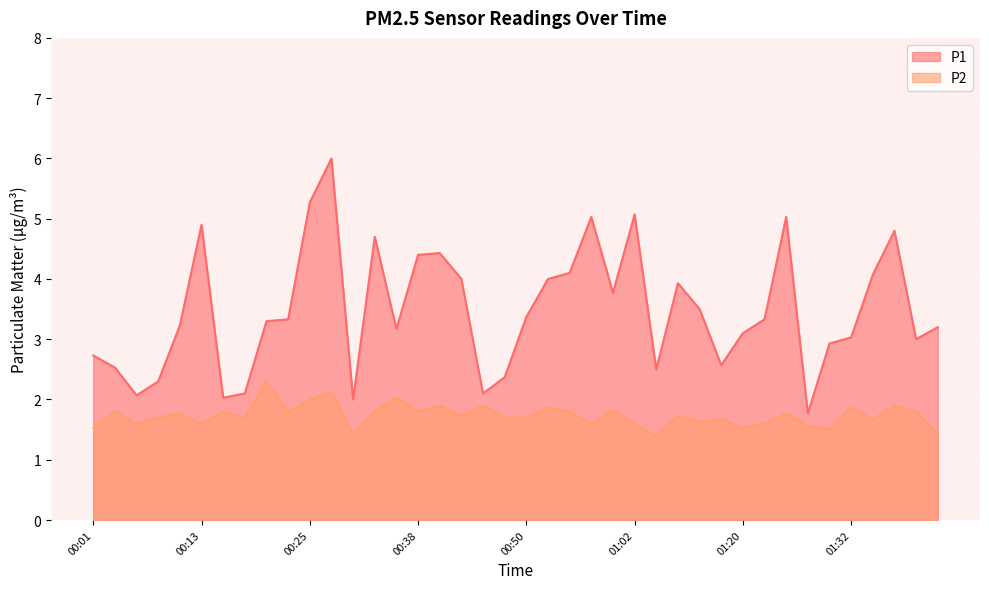

True or false: P2 and P1 intersect in this chart.

False